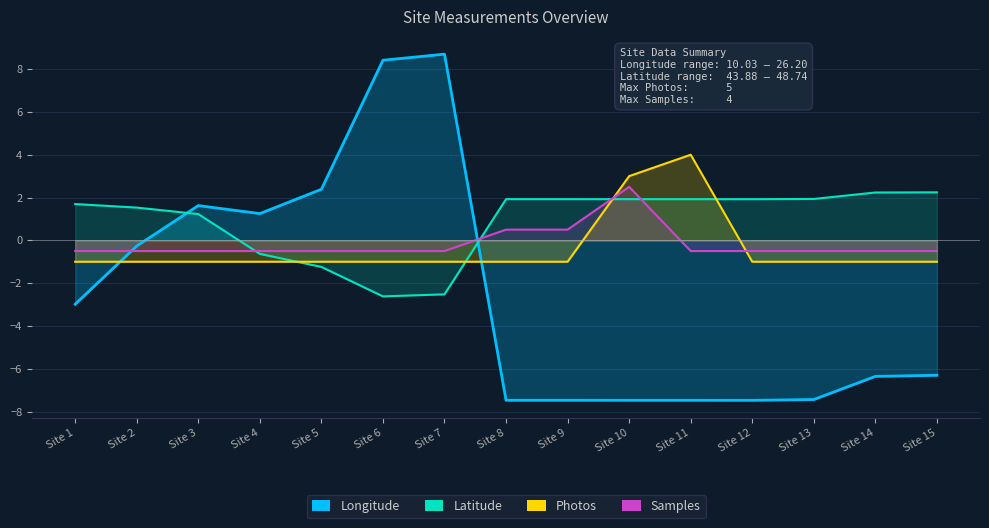

True or false: Latitude has more than 0 interior local peaks.

False